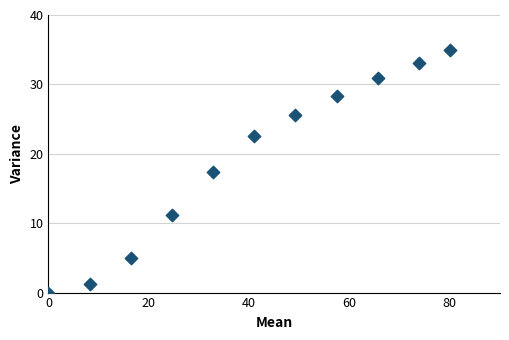

What is the average X value?

40.8